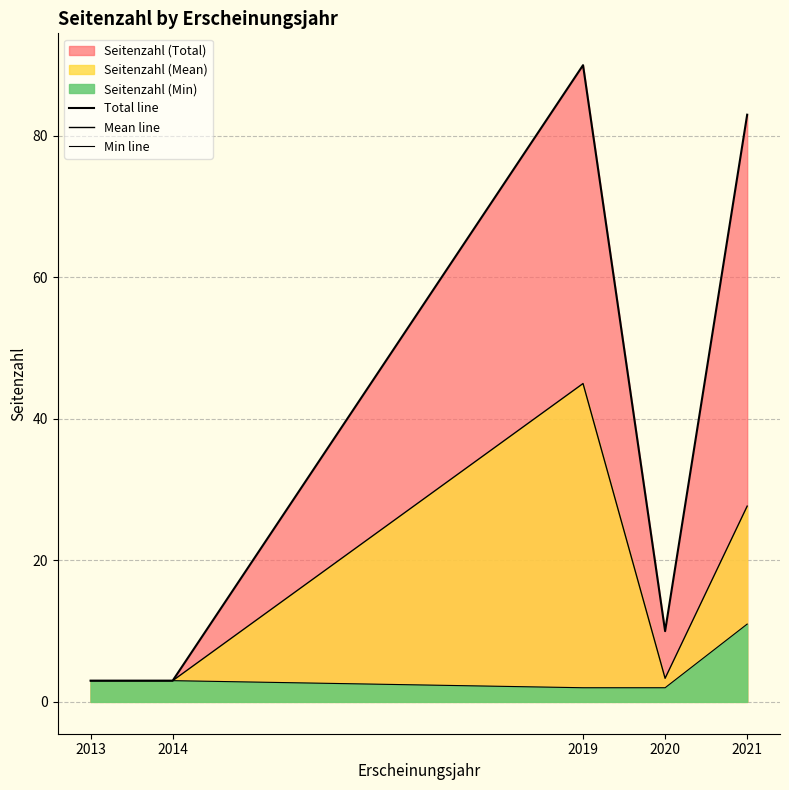

Which has a higher value, 2020 or 2013?

2020